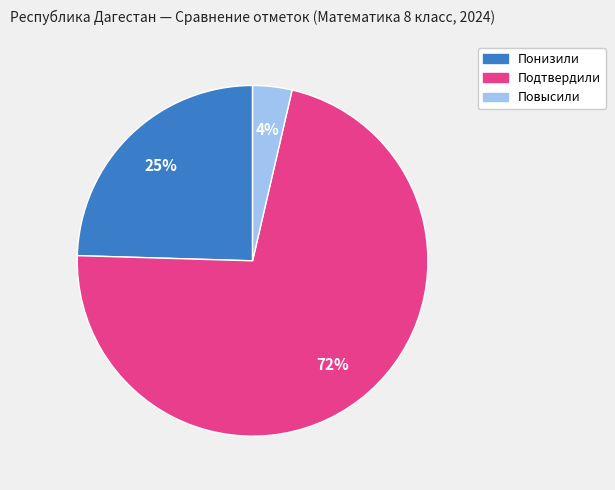

Is the sum of Понизили and Подтвердили greater than half?

Yes